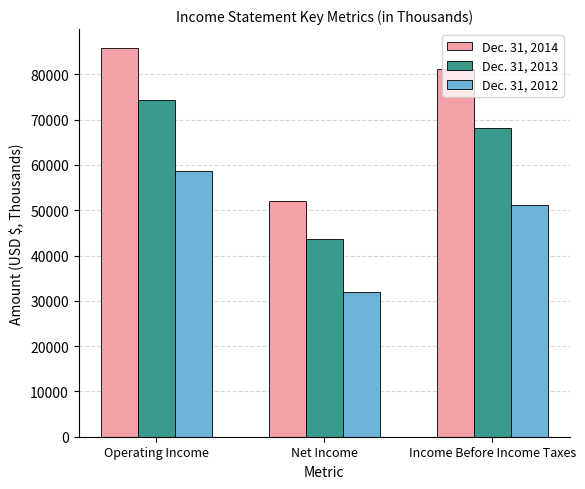

How many bars are there in total?

9